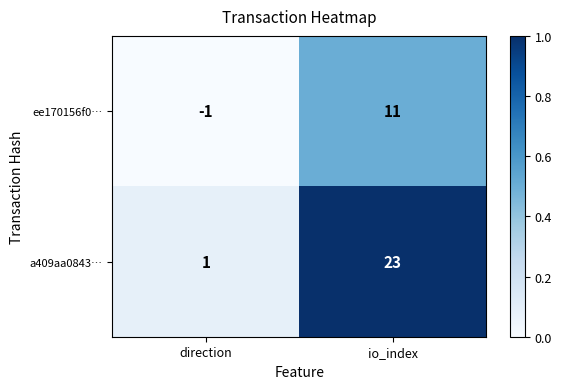

List the series in order of their peak value, lowest first.

ee170156f0…, a409aa0843…